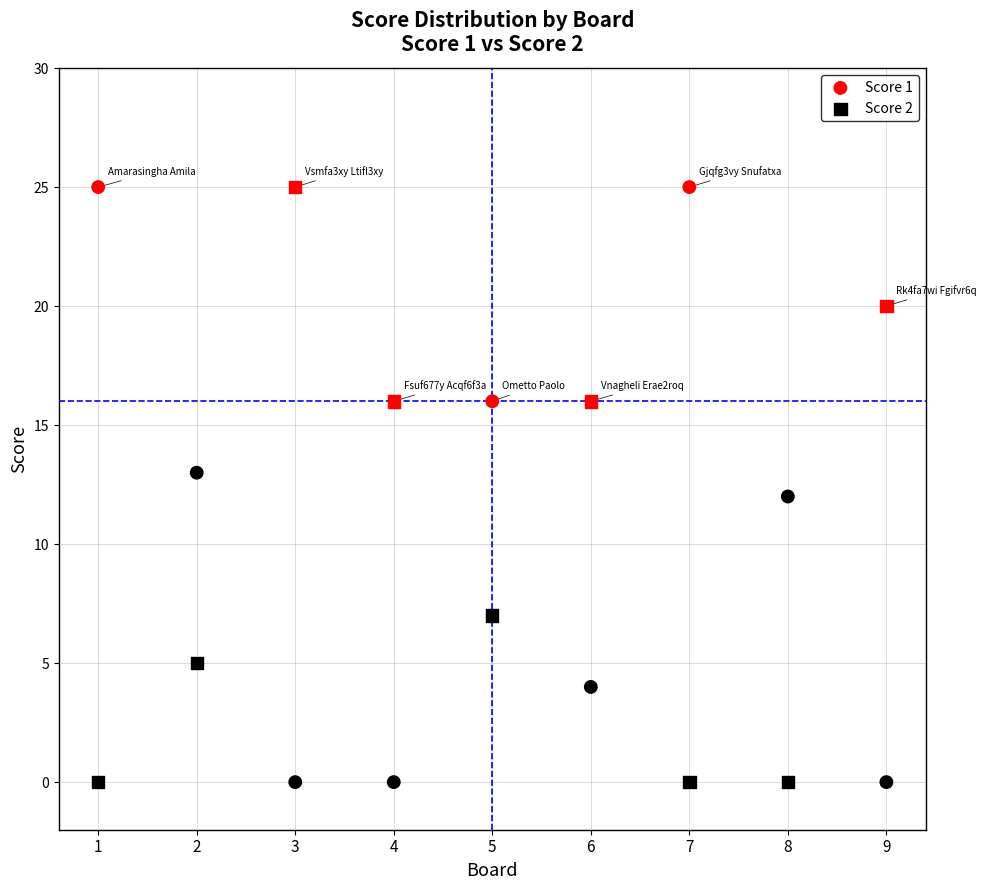

Across all data points, what is the range of Y values (max minus min)?

25